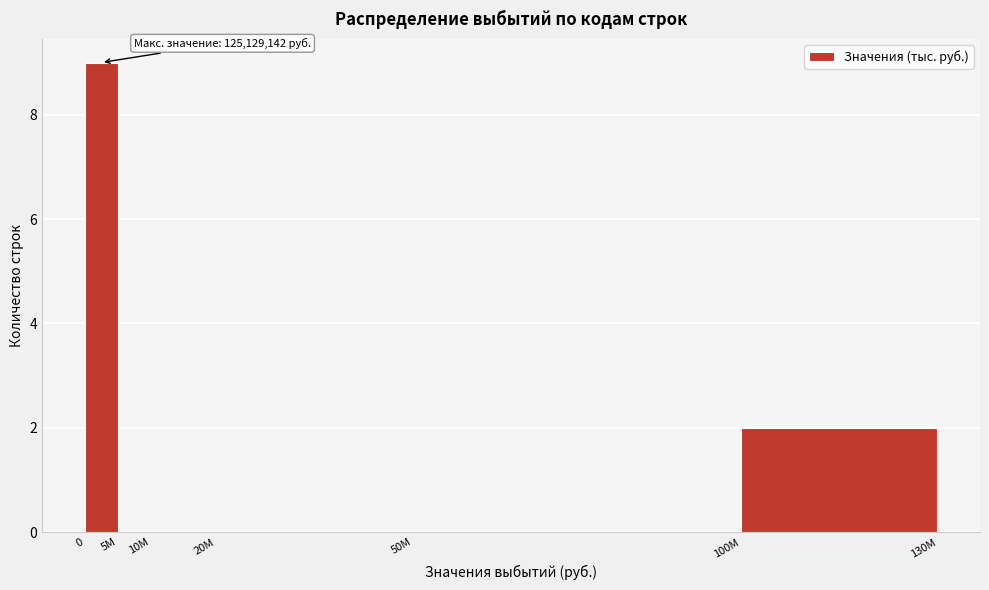

Reading right to left, transcribe all the data shown in this chart.

100M=2	50M=0	20M=0	10M=0	5M=0	0=9